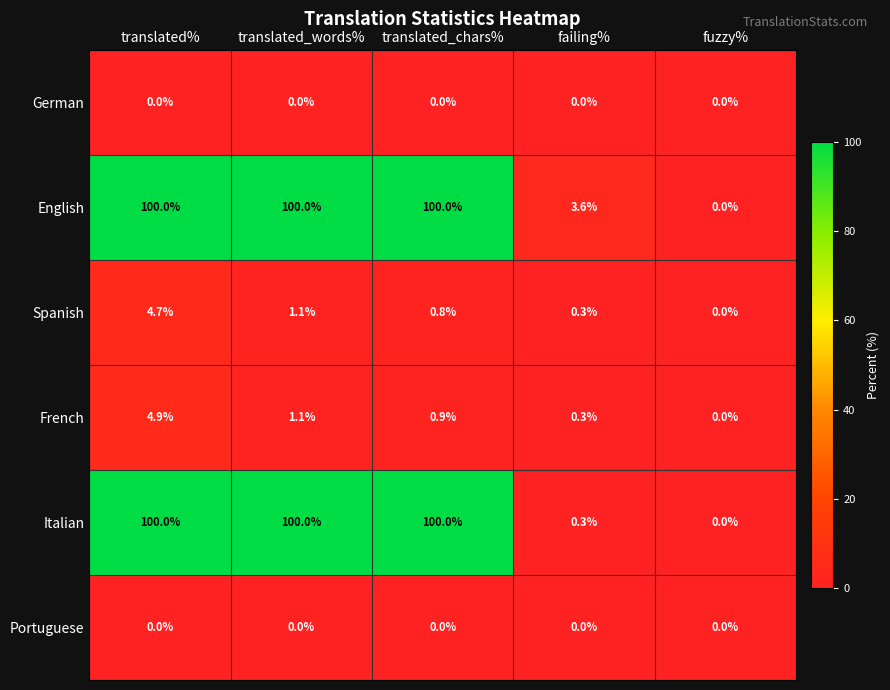

What is the sum of all Italian values?

300.3